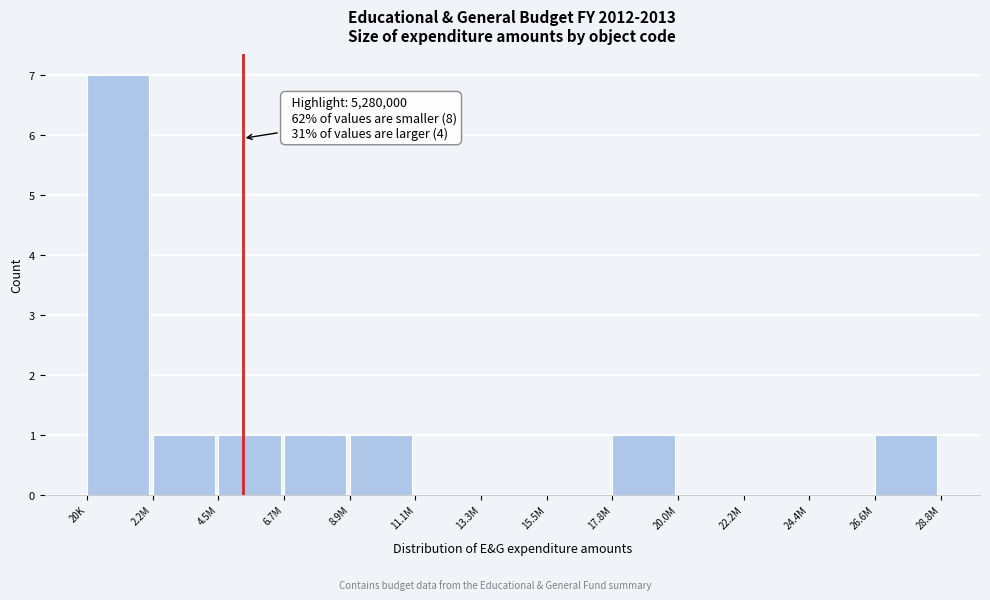

Reading right to left, what are all the values shown in this chart?

26.6M=1	24.4M=0	22.2M=0	20.0M=0	17.8M=1	15.5M=0	13.3M=0	11.1M=0	8.9M=1	6.7M=1	4.5M=1	2.2M=1	20K=7